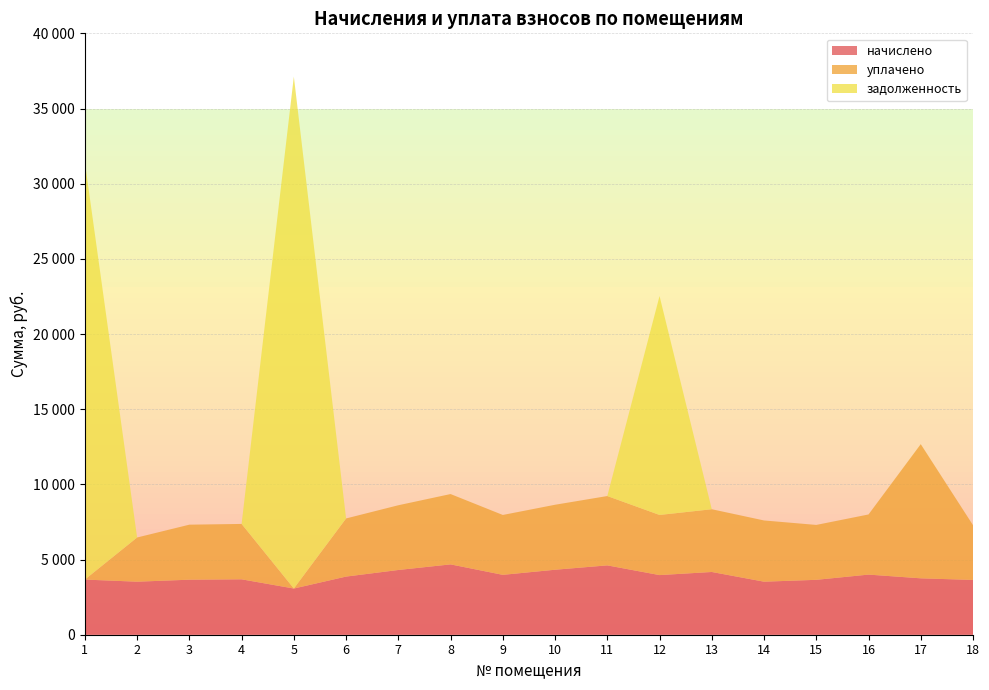

Reading left to right, list all the values displayed in this chart.

начислено: 1=3668.0	2=3527.3	3=3659.8	4=3684.6	5=3071.9	6=3866.8	7=4305.6	8=4678.2	9=3982.7	10=4322.2	11=4612.0	12=3966.2	13=4173.1	14=3527.3	15=3651.5	16=3999.2	17=3750.8	18=3643.2
уплачено: 1=0.0	2=2939.5	3=3659.8	4=3684.6	5=0.0	6=3866.8	7=4305.6	8=4678.2	9=3982.7	10=4322.2	11=4612.0	12=4000.0	13=4173.1	14=4072.6	15=3651.5	16=3999.2	17=8924.1	18=3643.2
задолженность: 1=27758.8	2=0.0	3=0.0	4=0.0	5=34051.3	6=0.0	7=0.0	8=0.0	9=0.0	10=0.0	11=0.0	12=14560.4	13=0.0	14=0.0	15=0.0	16=0.0	17=0.0	18=0.0